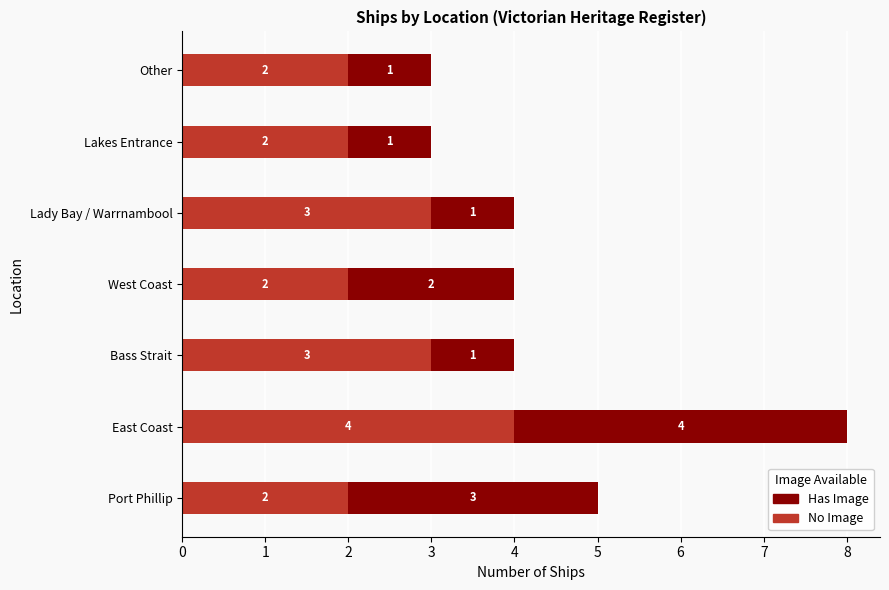

What is the total value across all series at Lady Bay / Warrnambool?

4